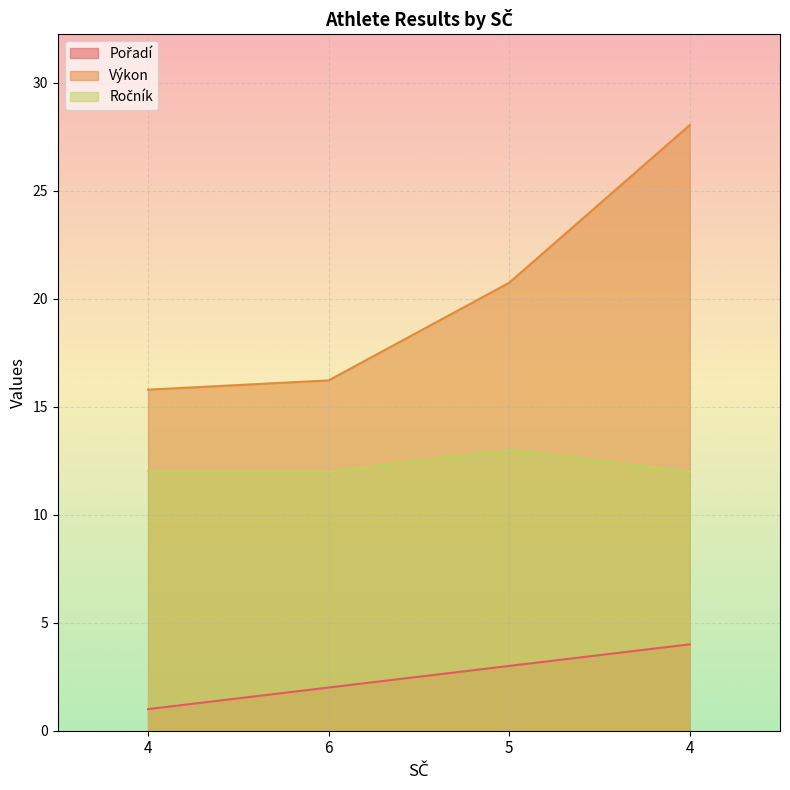

True or false: Výkon and Pořadí intersect in this chart.

False